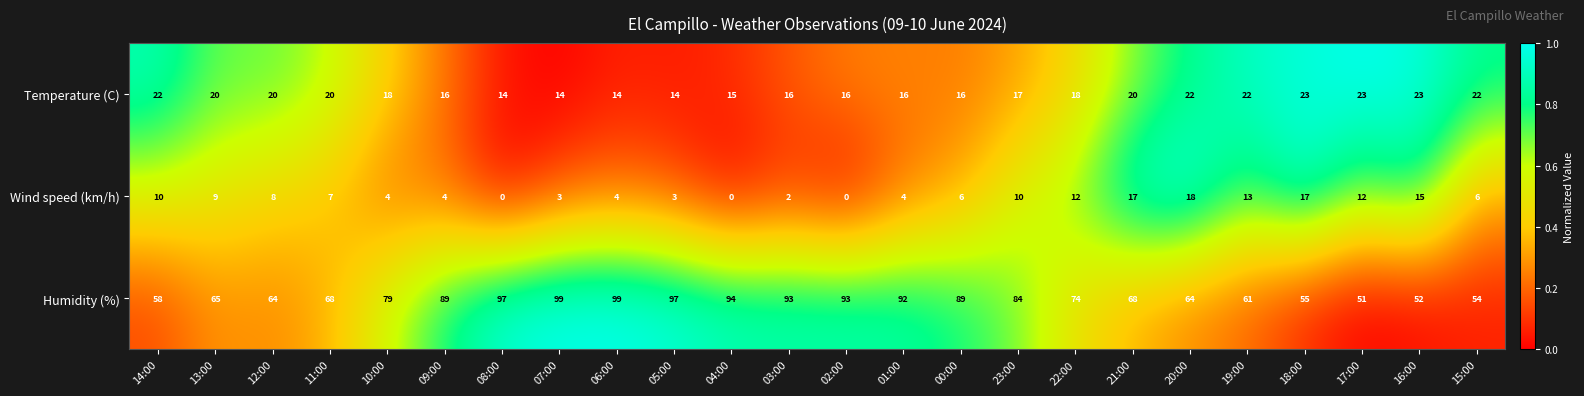

Is it true that Humidity (%) equals 68 at 11:00?

True